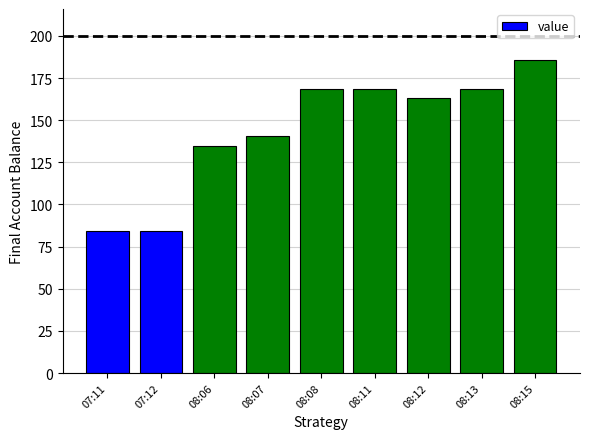

Reading right to left, extract all data points from this chart.

185.6	168.8	163.1	168.8	168.8	140.6	135.0	84.4	84.4